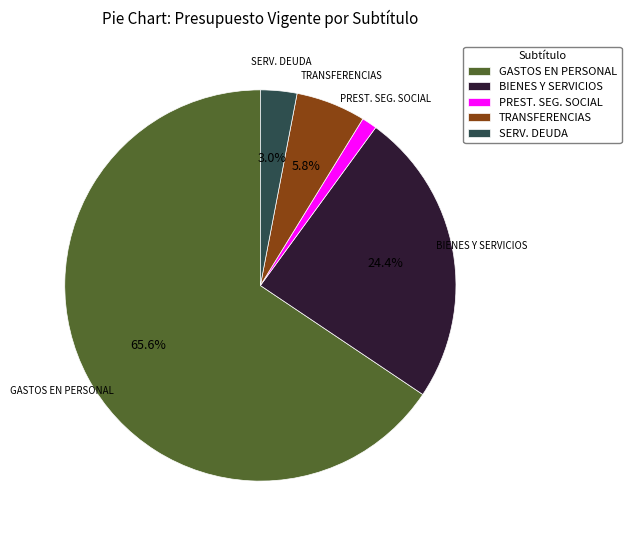

Which slice is the smallest?

PREST. SEG. SOCIAL